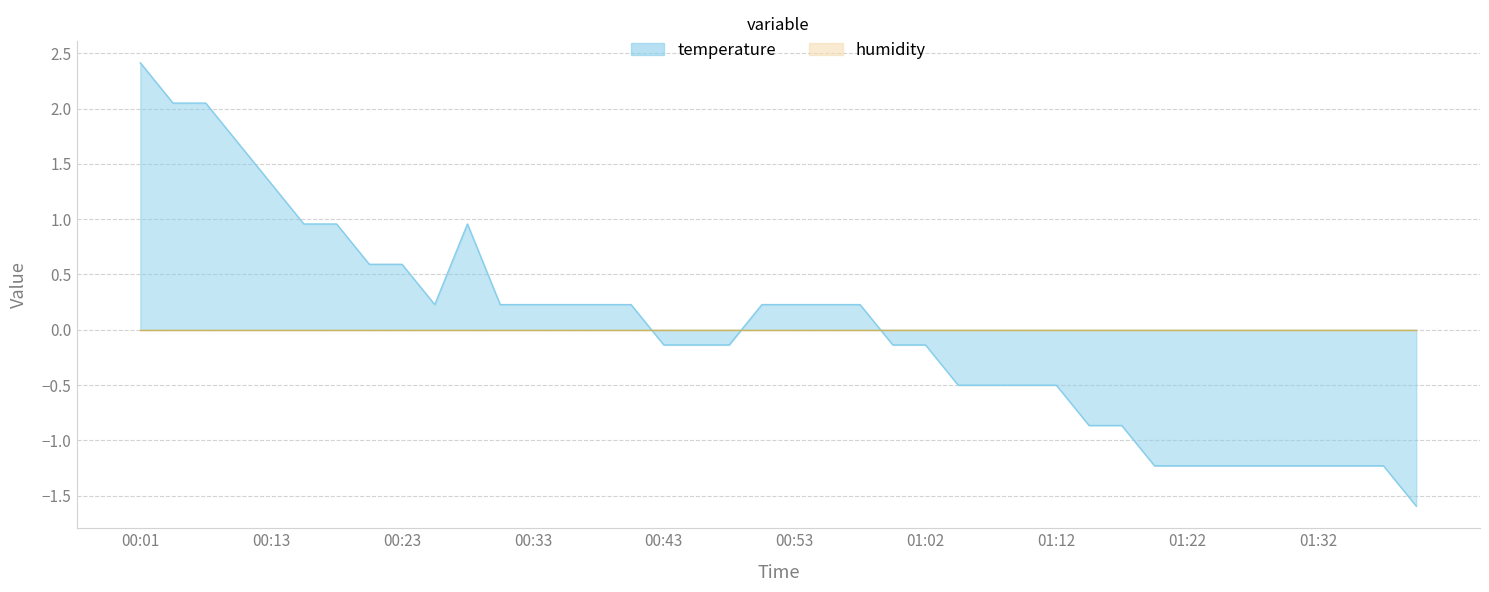

What is the label of the 11th point from the right?

01:15